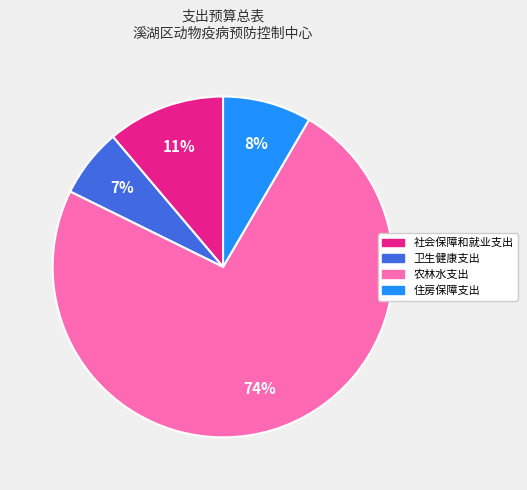

How many slices are in this pie chart?

4